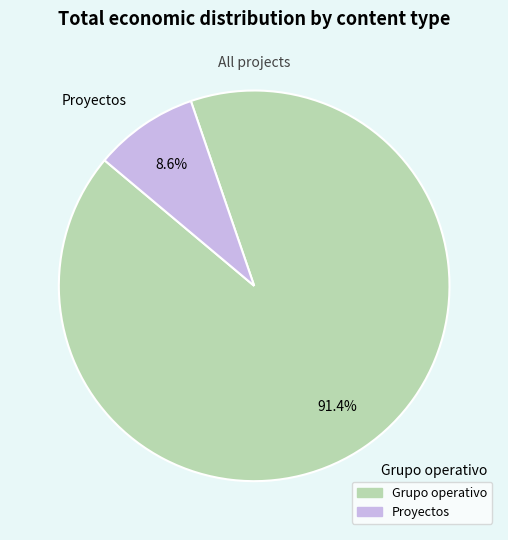

Rank the categories by value from lowest to highest.

Proyectos, Grupo operativo